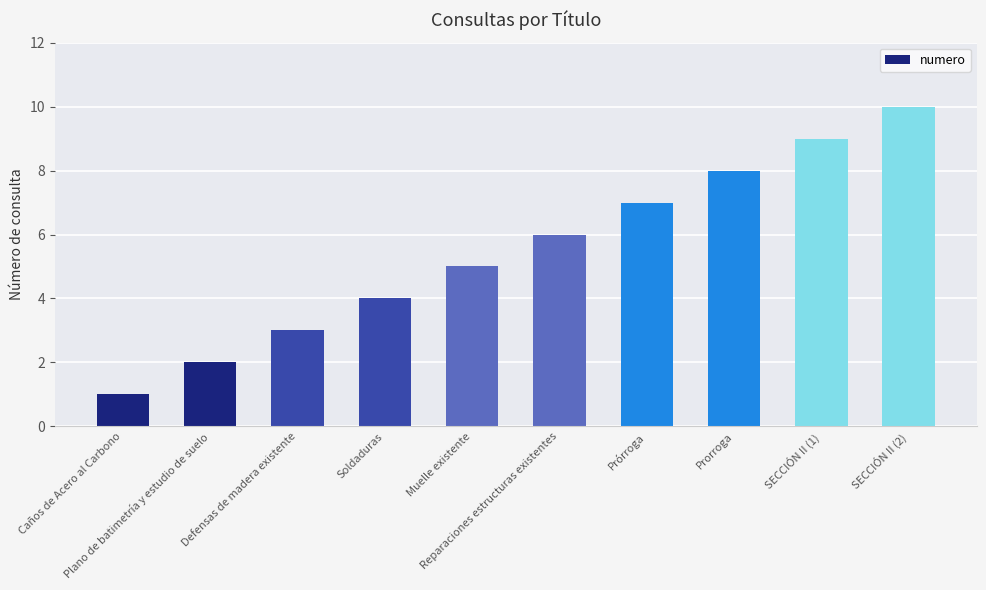

What position from the right is Plano de batimetría y estudio de suelo?

9